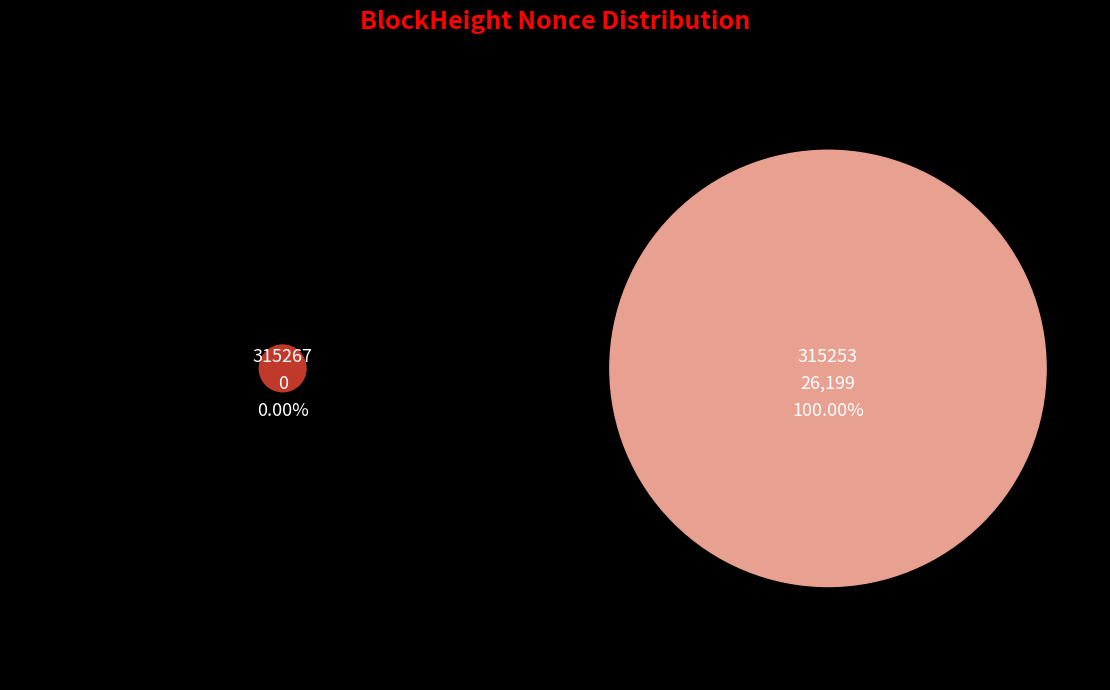

To the nearest percent, what is the difference between the largest and smallest slice percentages?

100%